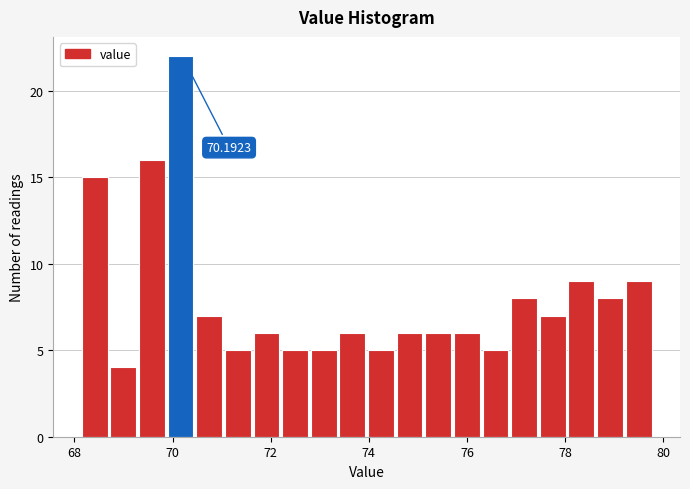

Read against the x-axis, roughly where is the centre of the tallest bar?

70.2